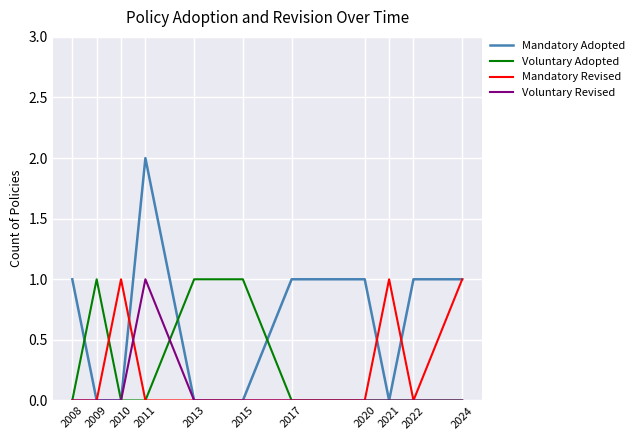

The Mandatory Revised series shows 0 at 2024. True or false?

False